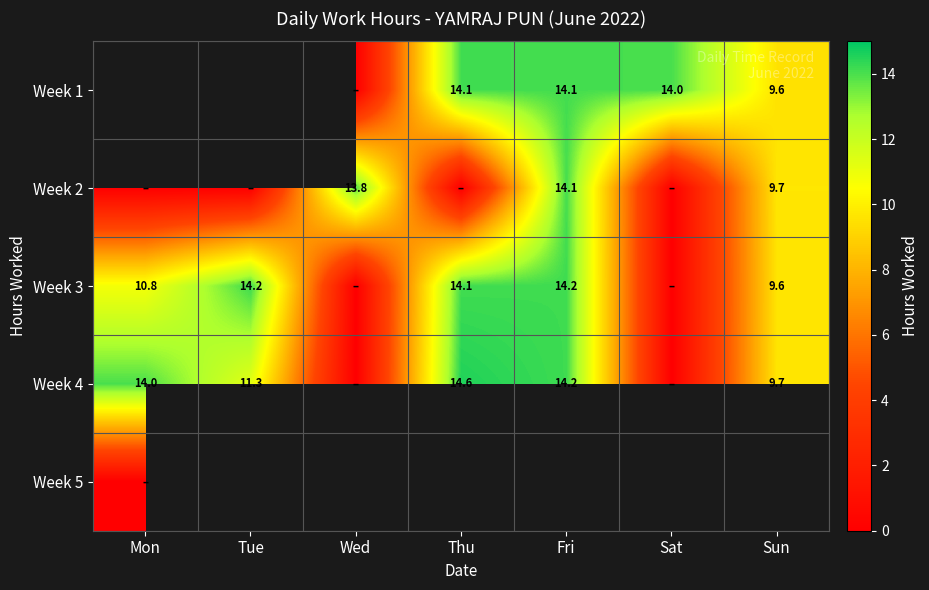

The value of Week 4 at Mon is 20.3. True or false?

False